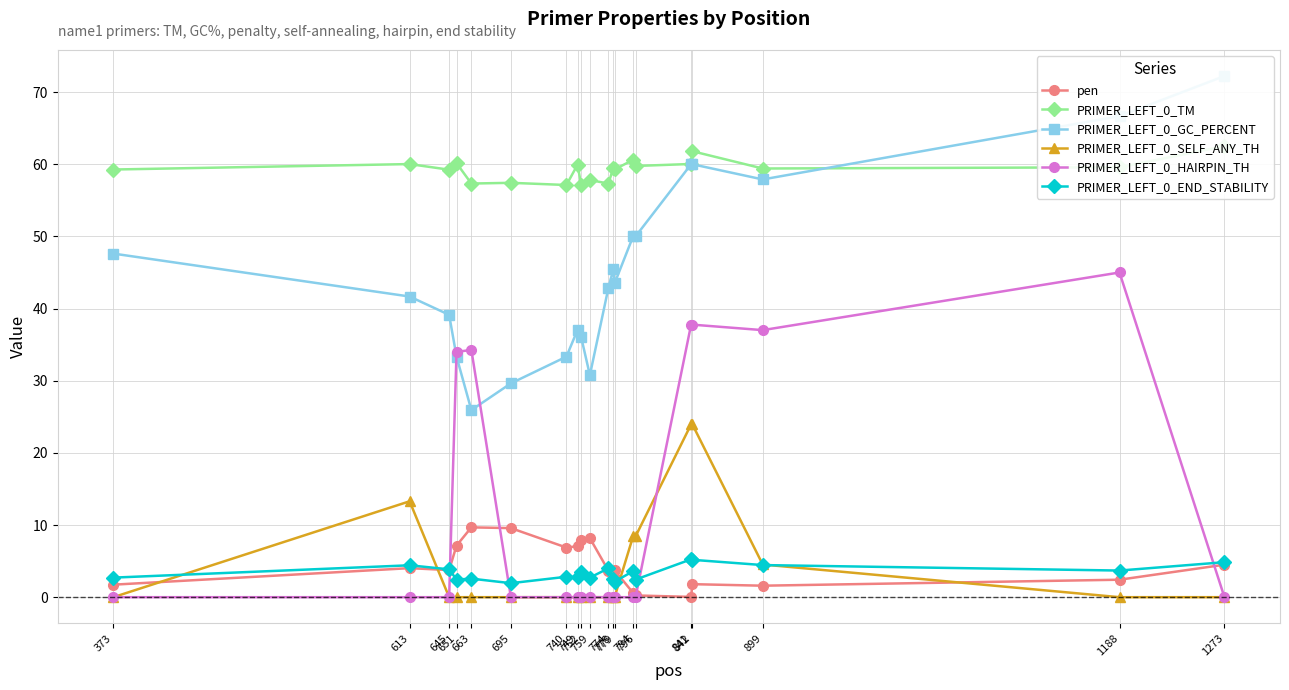

What is the maximum value for pen?

9.7